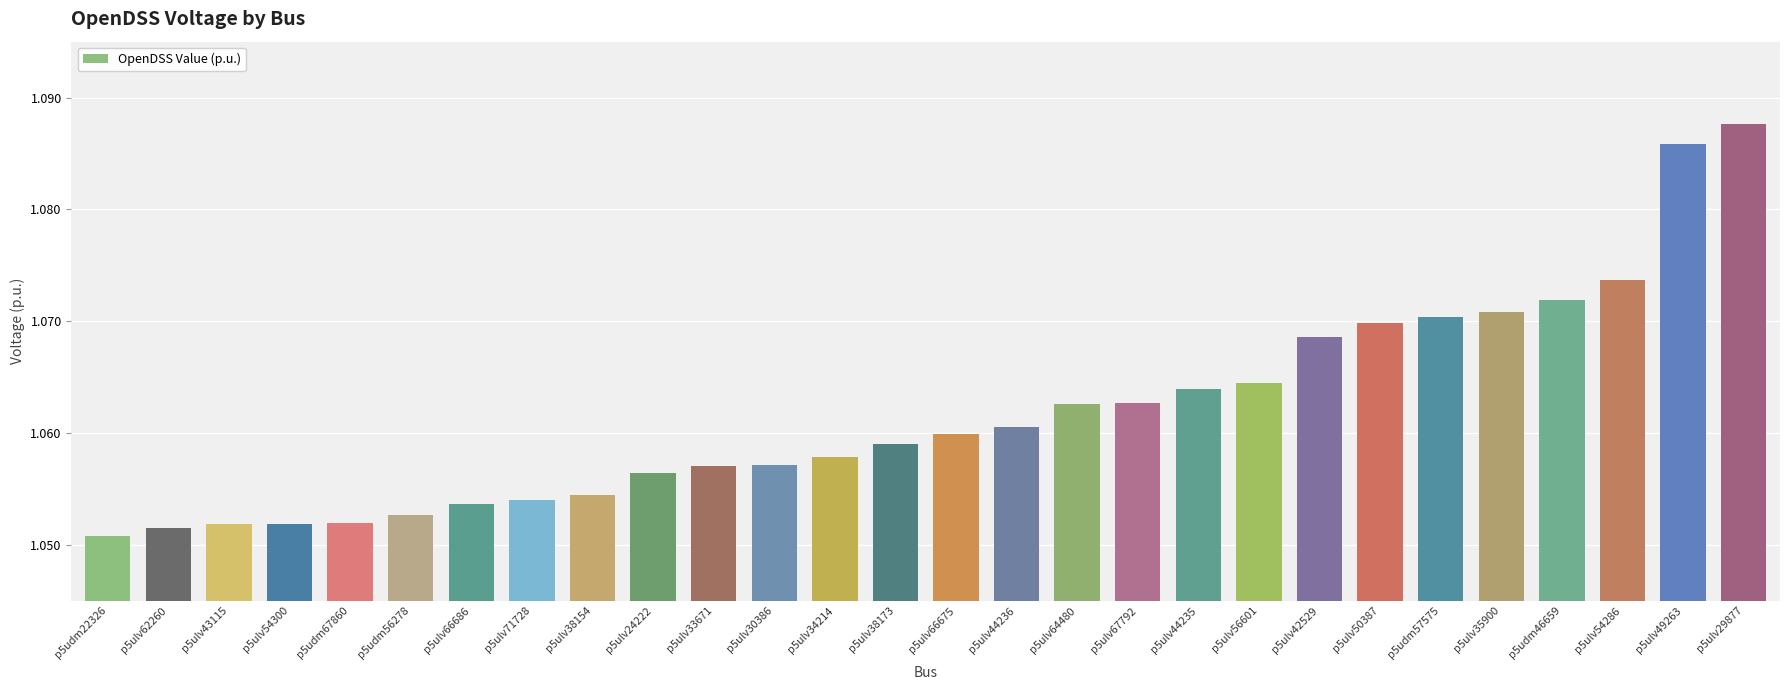

Are the bars horizontal?

No